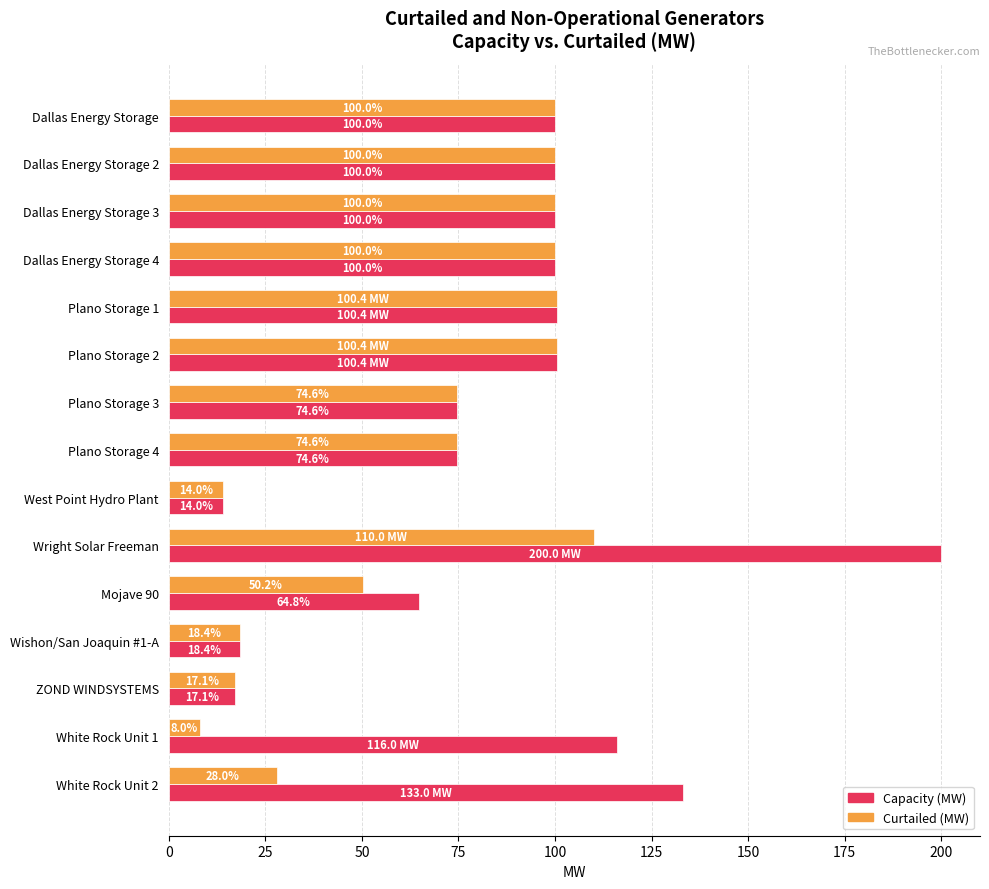

How many distinct data groups are displayed?

2